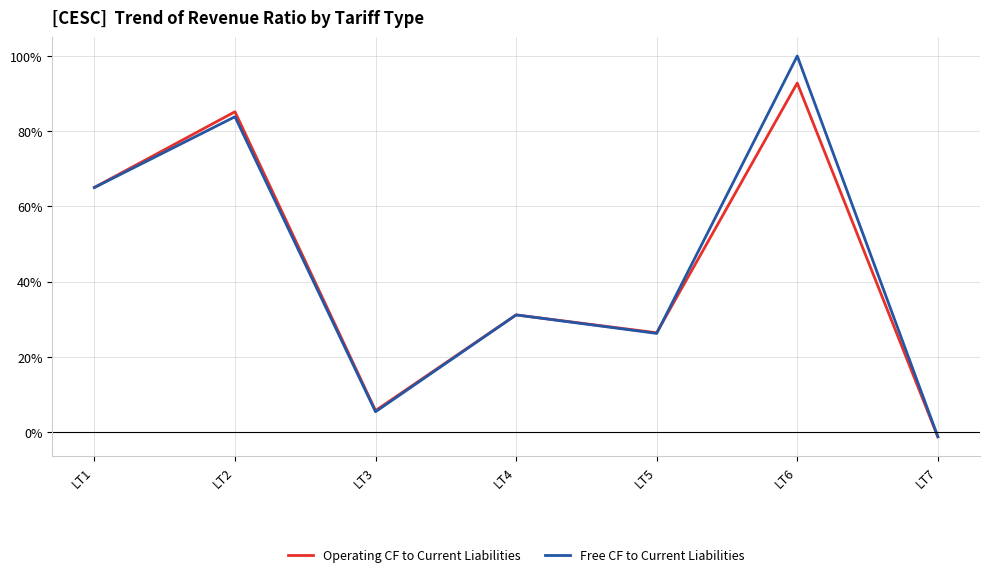

Which series has the widest spread of values?

Free CF to Current Liabilities